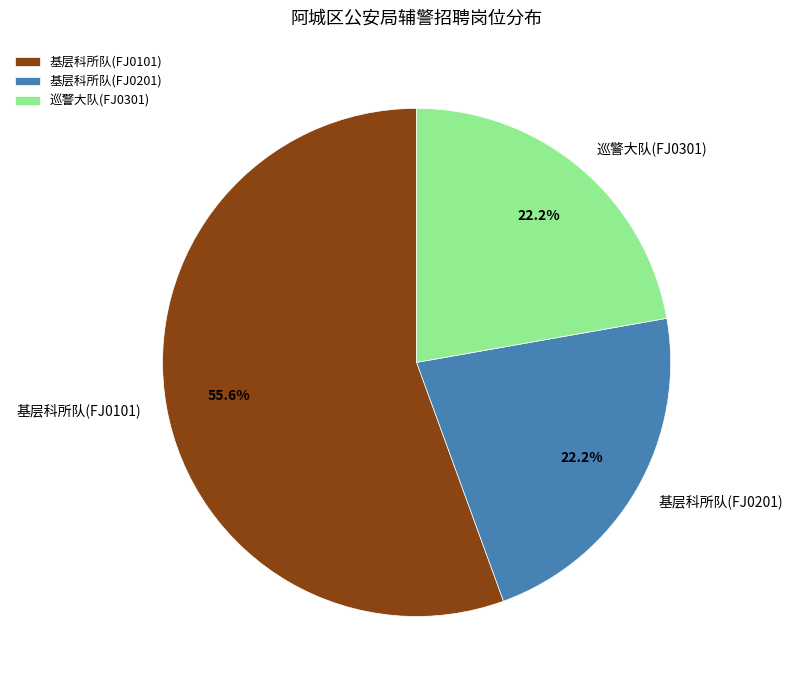

What percentage is NOT represented by 基层科所队(FJ0101)?

44.4%